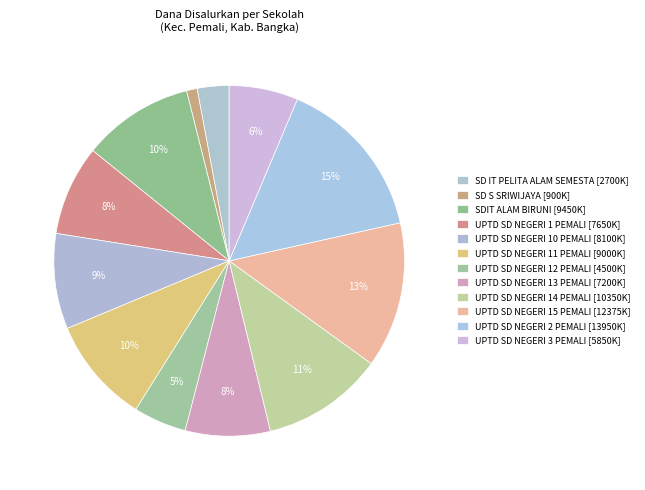

Is it true that UPTD SD NEGERI 2 PEMALI is 29% of the pie?

False